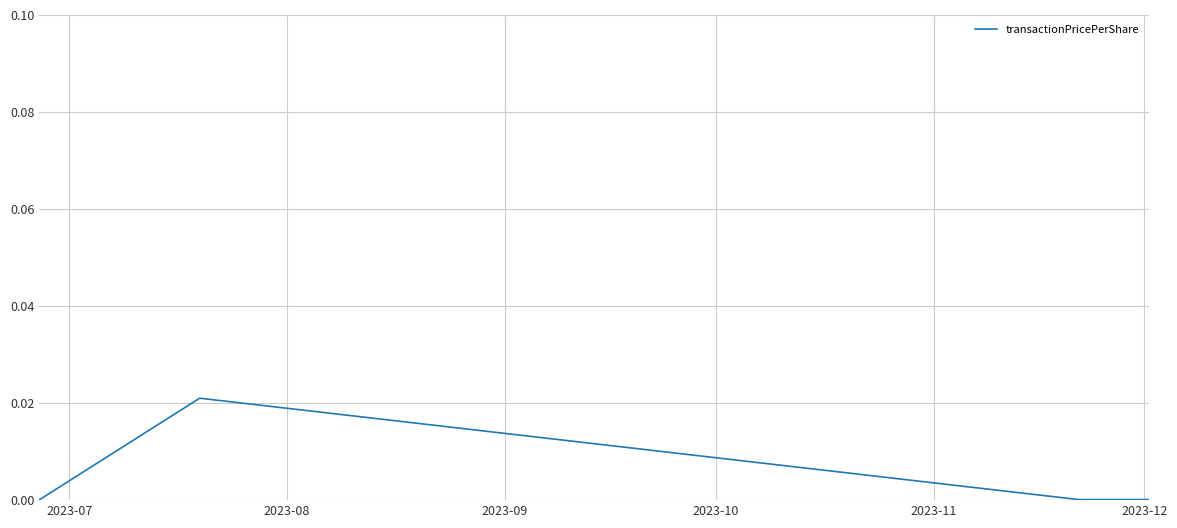

True or false: the data has more than 1 interior local peaks.

False